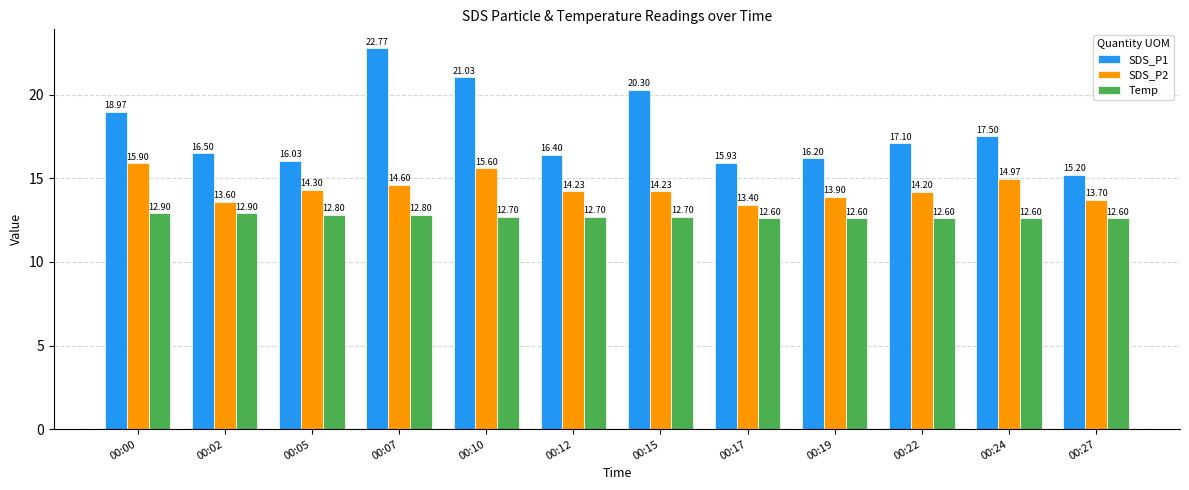

What is the difference between the maximum and minimum values in the SDS_P2 series?

2.5